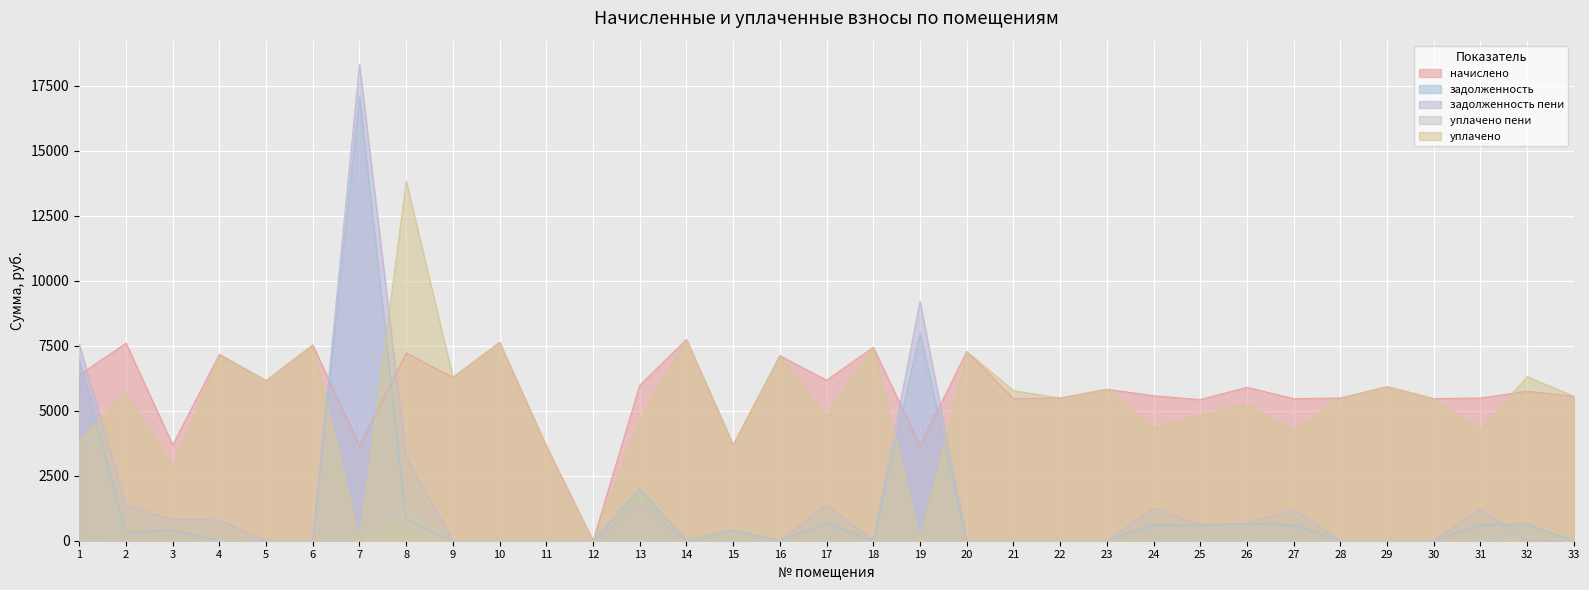

How many values in начислено are above zero?

32